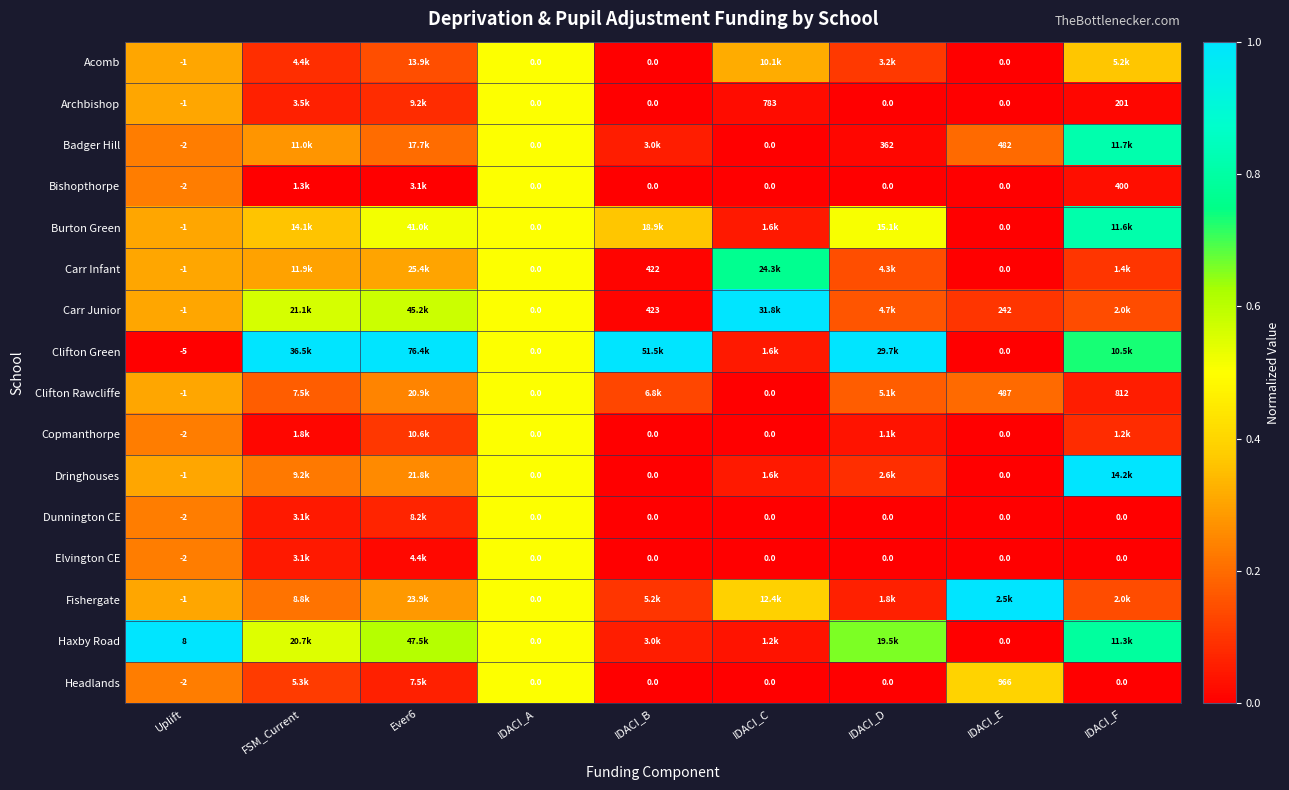

Read the Elvington CE value at IDACI_A.

0.5